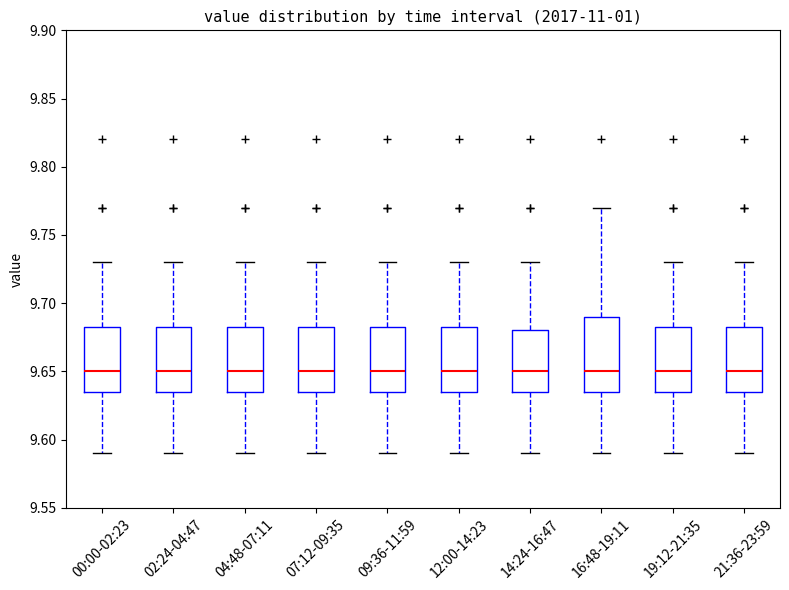

Which box is the tallest, from its lower edge to its upper edge?

16:48-19:11